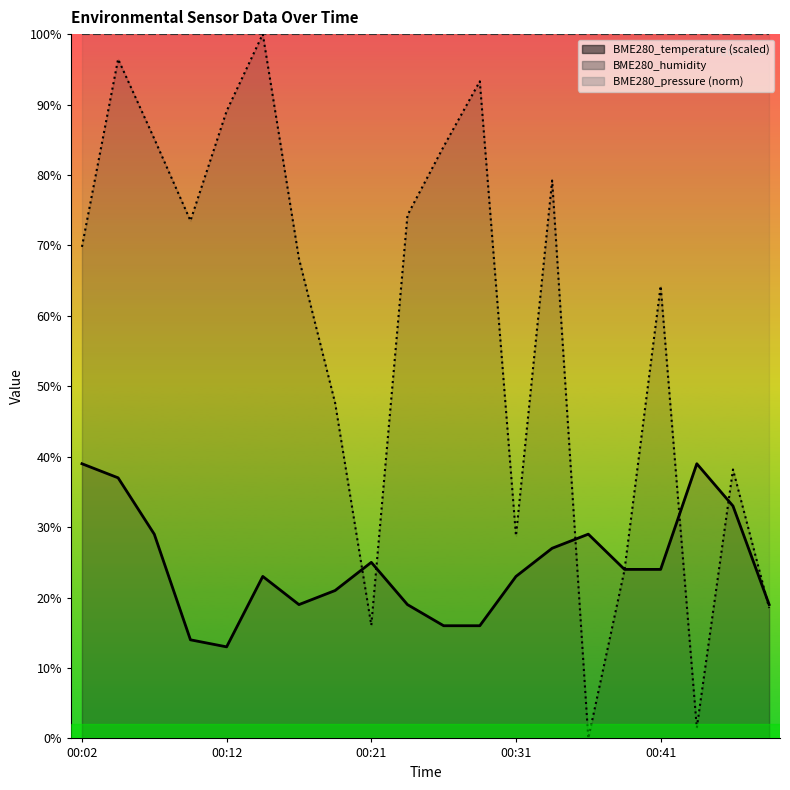

Between 00:26 and 00:46, which is larger?

00:46